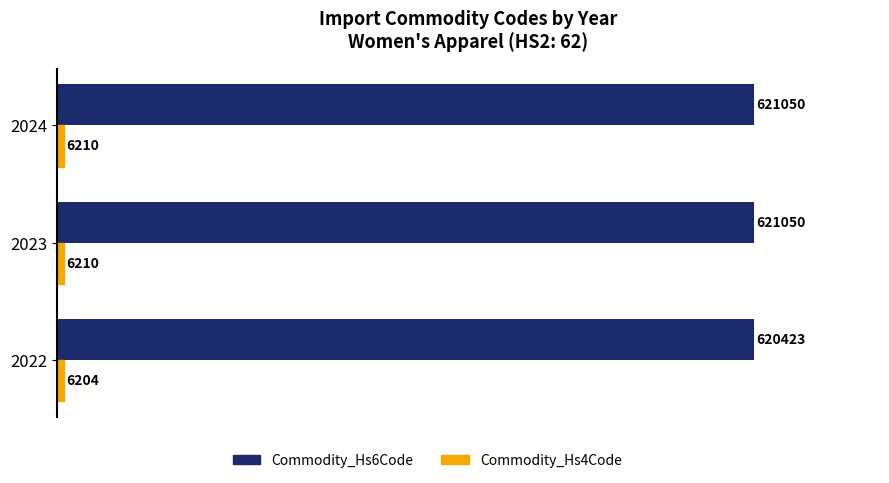

What is the sum of all Commodity_Hs6Code values?

1862523